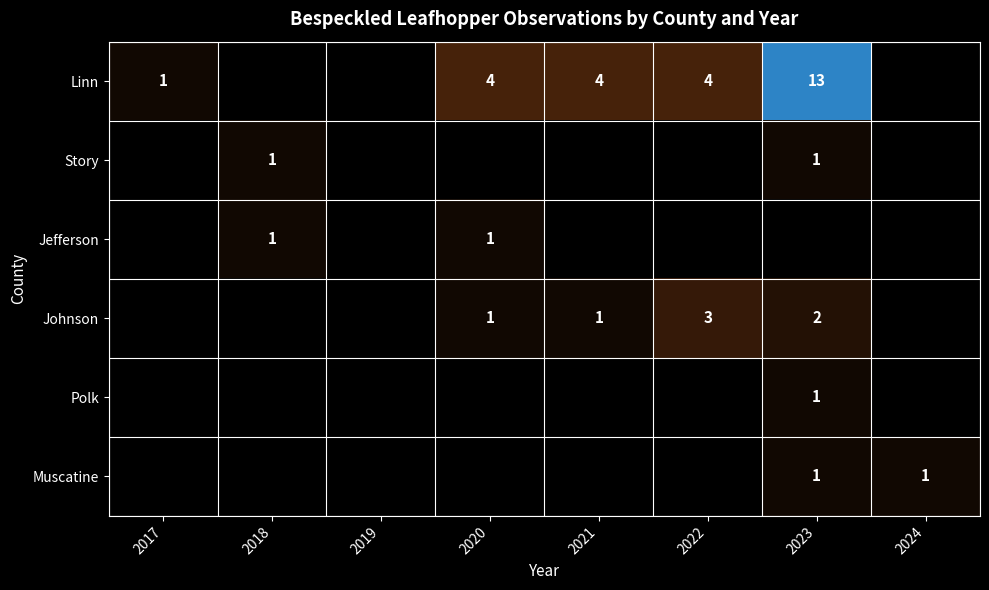

True or false: Muscatine has a value of 2 at 2024.

False